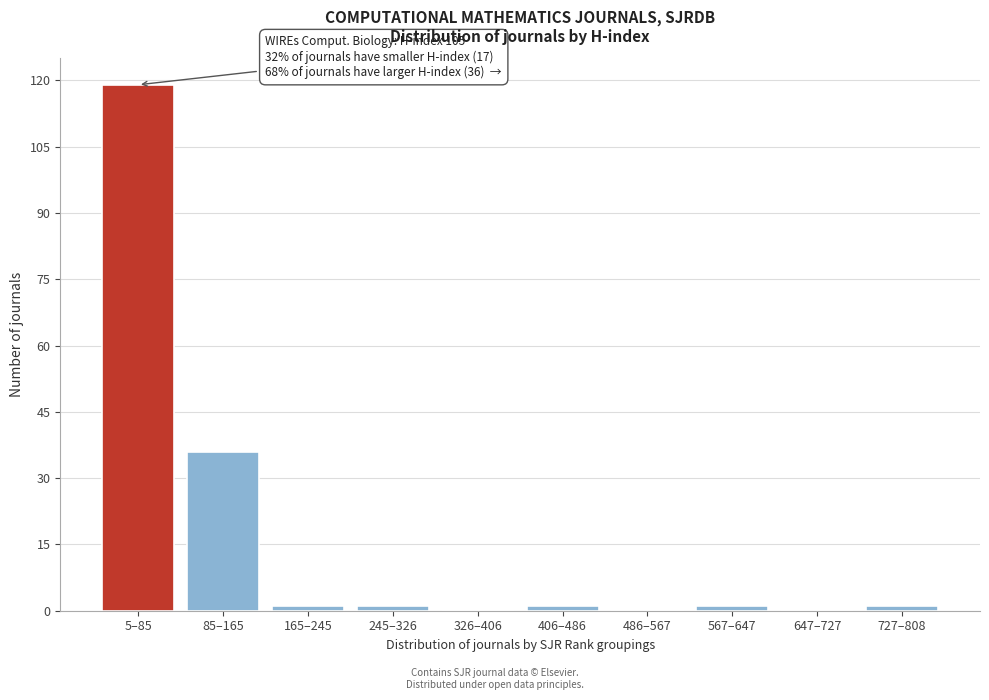

Reading left to right, extract all data points from this chart.

5–85=119	85–165=36	165–245=1	245–326=1	326–406=0	406–486=1	486–567=0	567–647=1	647–727=0	727–808=1